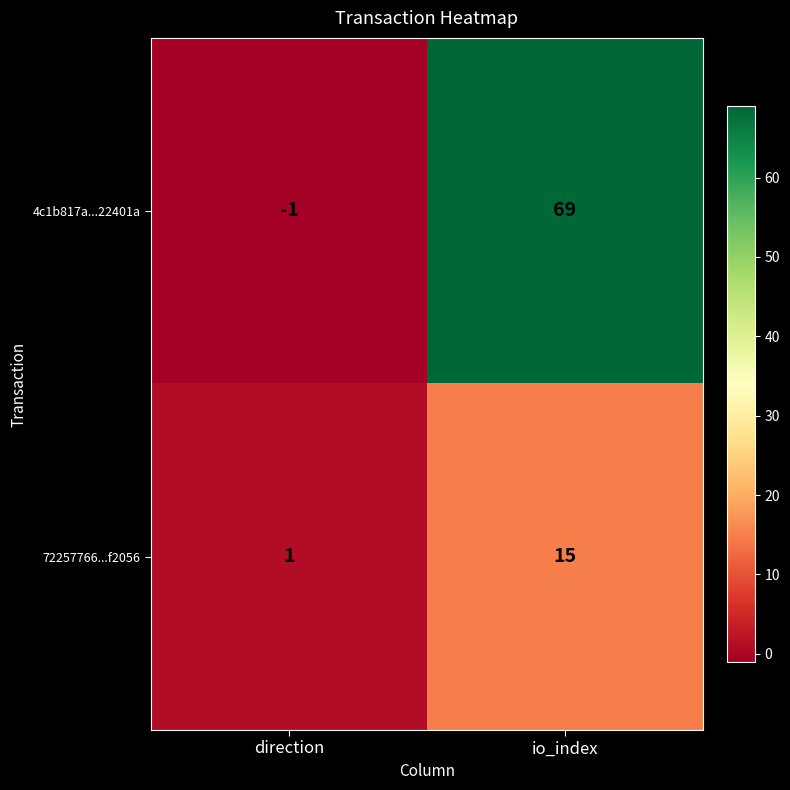

What value does the 72257766...f2056 series have at io_index?

15